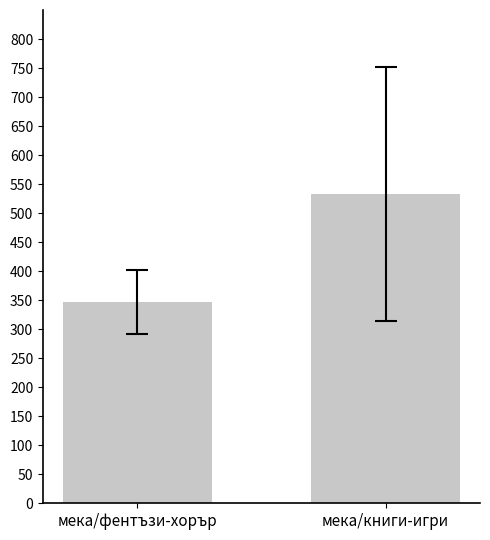

Which label corresponds to the largest value in the chart?

мека/книги-игри